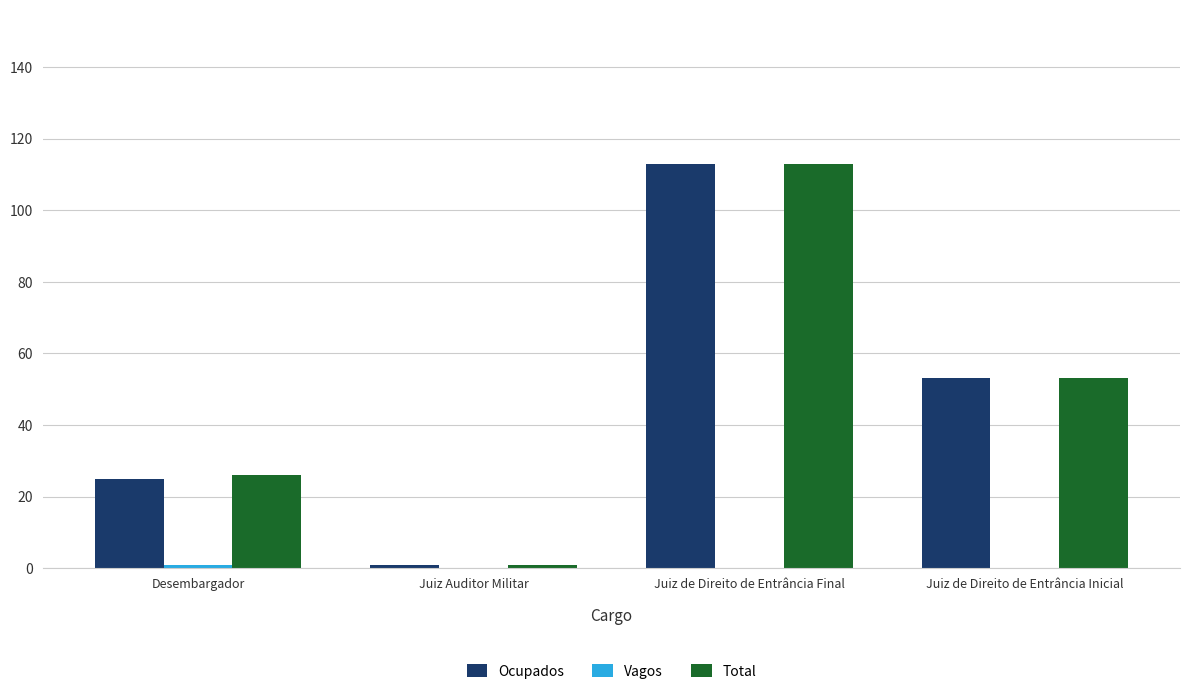

What is the total value across all series at Juiz de Direito de Entrância Inicial?

106